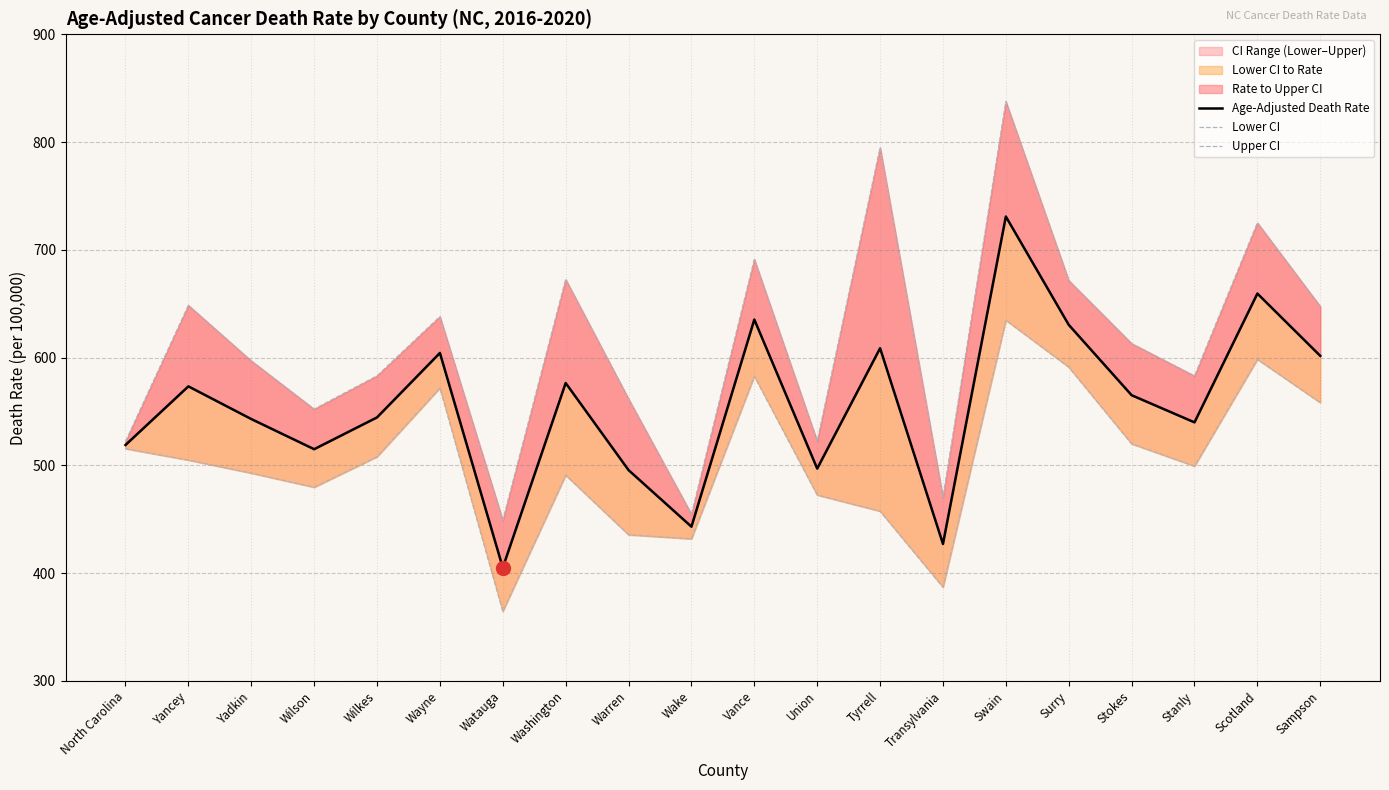

How many data points in Lower CI are above 504?

10